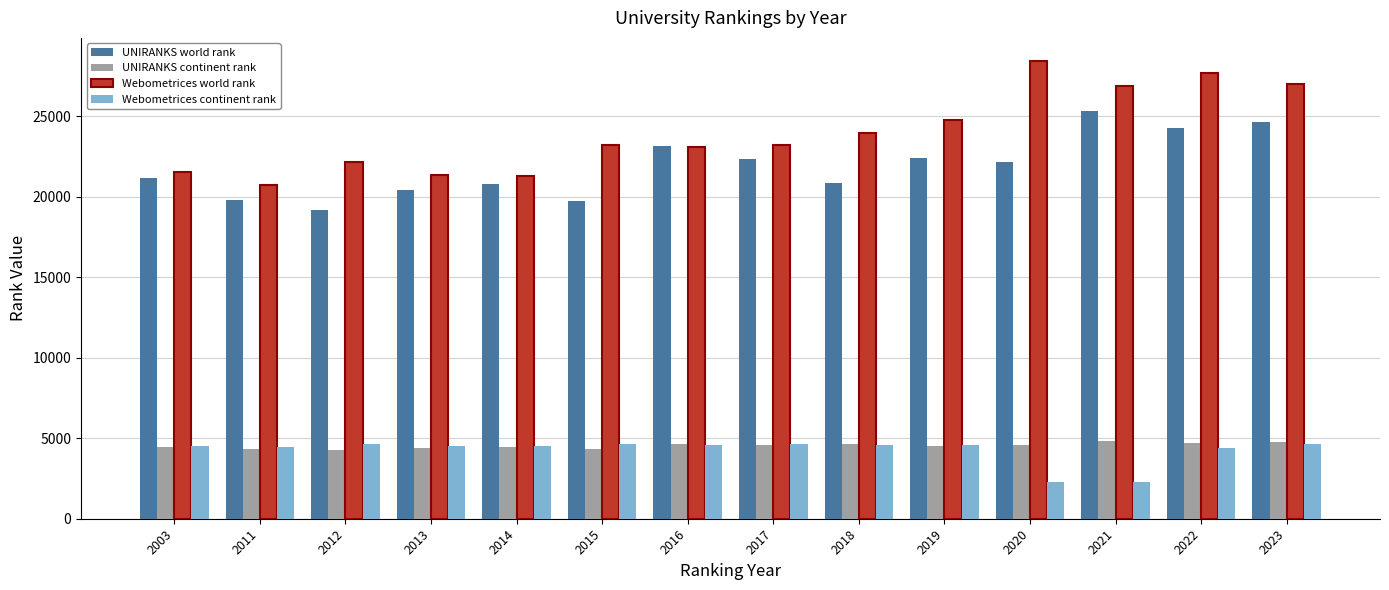

The Webometrices world rank series shows 11286 at 2019. True or false?

False